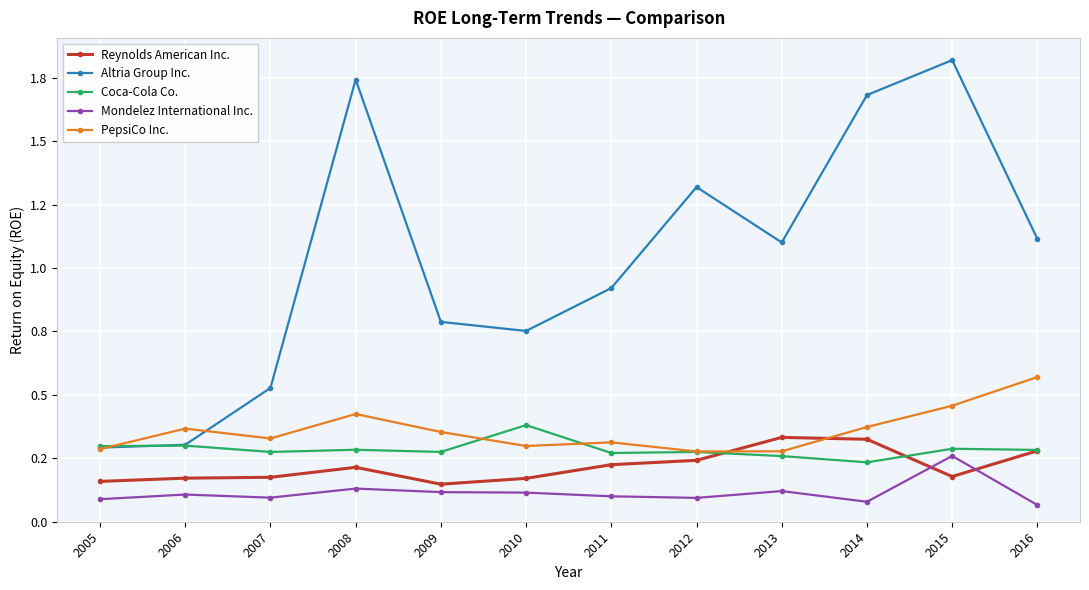

Does the chart have visible grid lines?

Yes